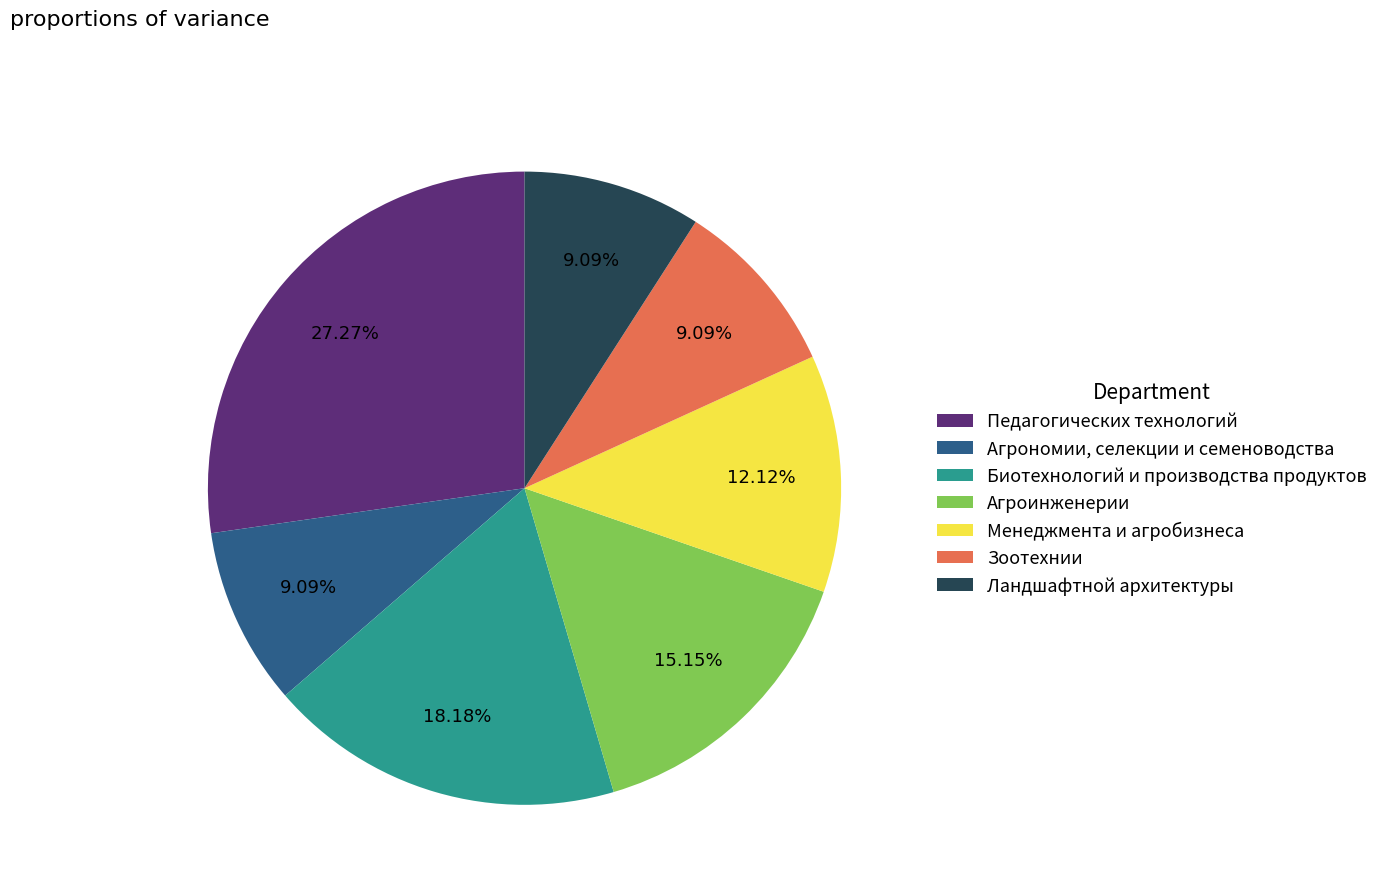

Combined, what portion of the pie is Педагогических технологий and Агроинженерии?

42.4%